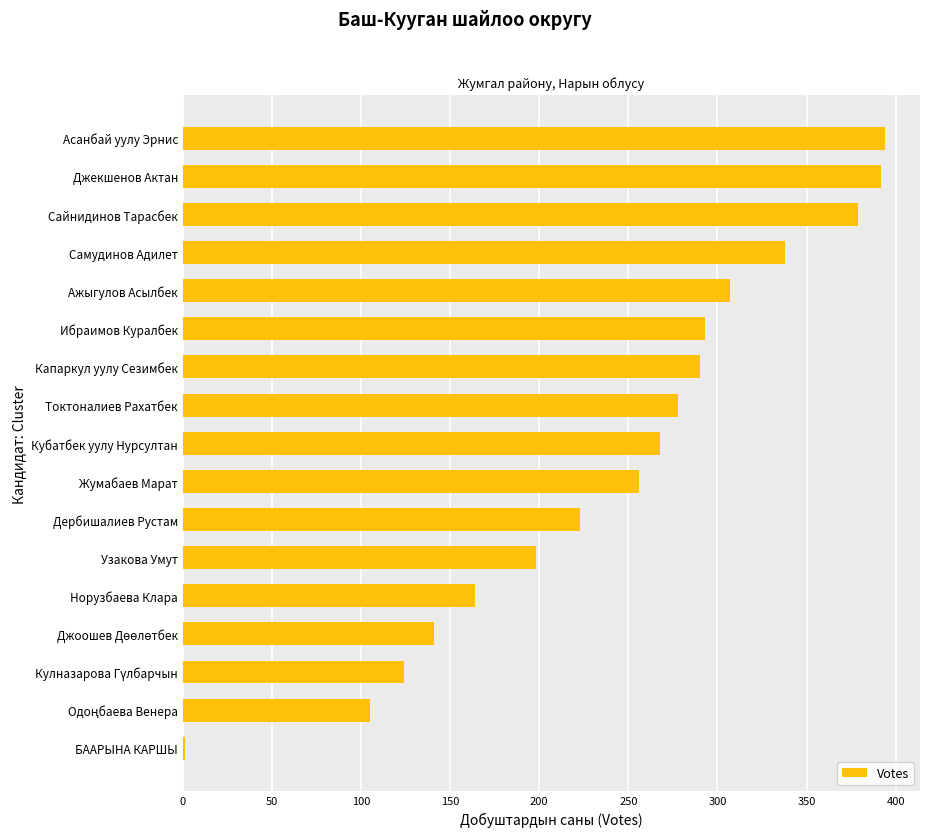

Between Ажыгулов Асылбек and Узакова Умут, which is larger?

Ажыгулов Асылбек